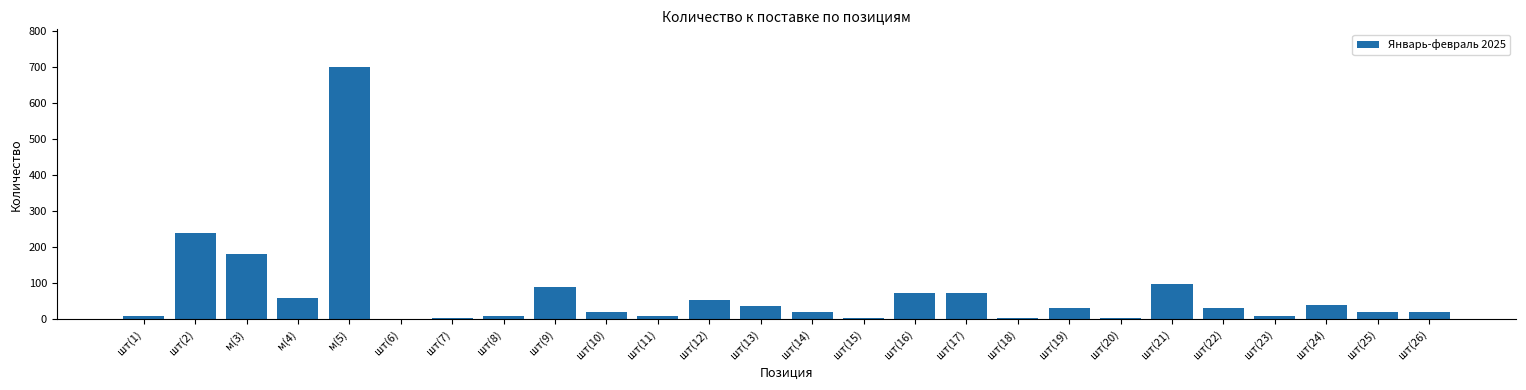

What is the greatest value displayed?

700